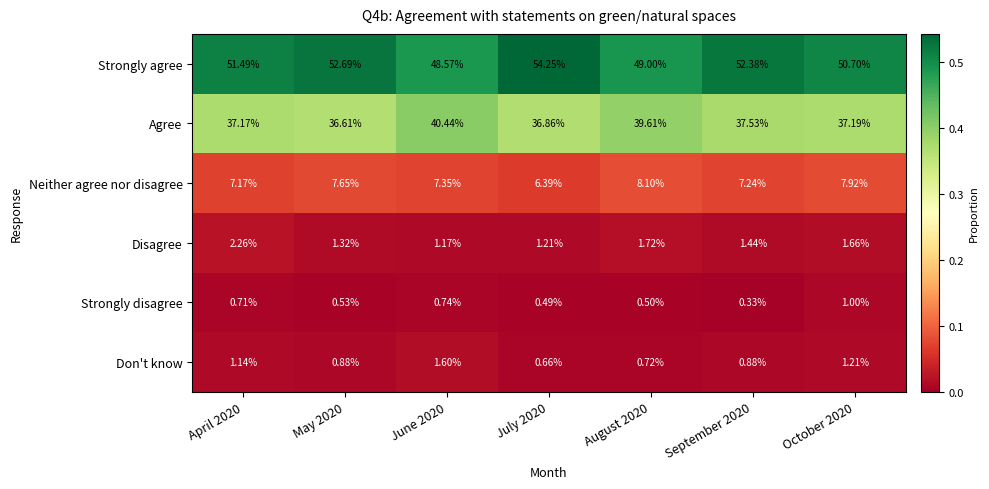

At which category is the sum across all series the highest?

April 2020